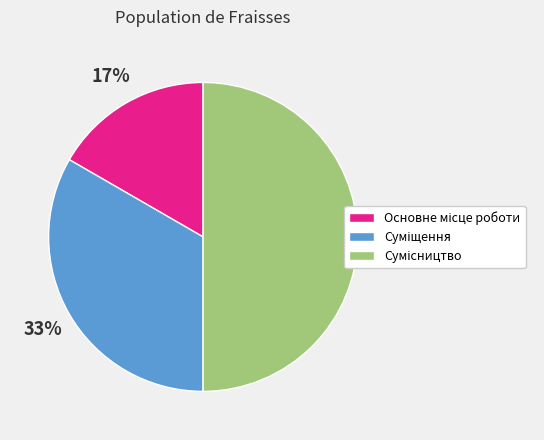

To the nearest percent, what is the average slice percentage?

33%